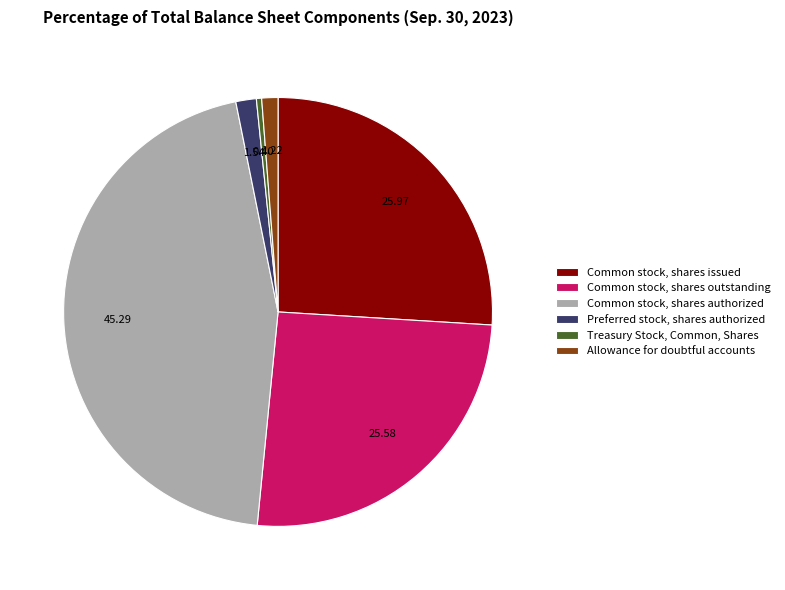

What is the smallest slice in the pie chart?

Treasury Stock, Common, Shares